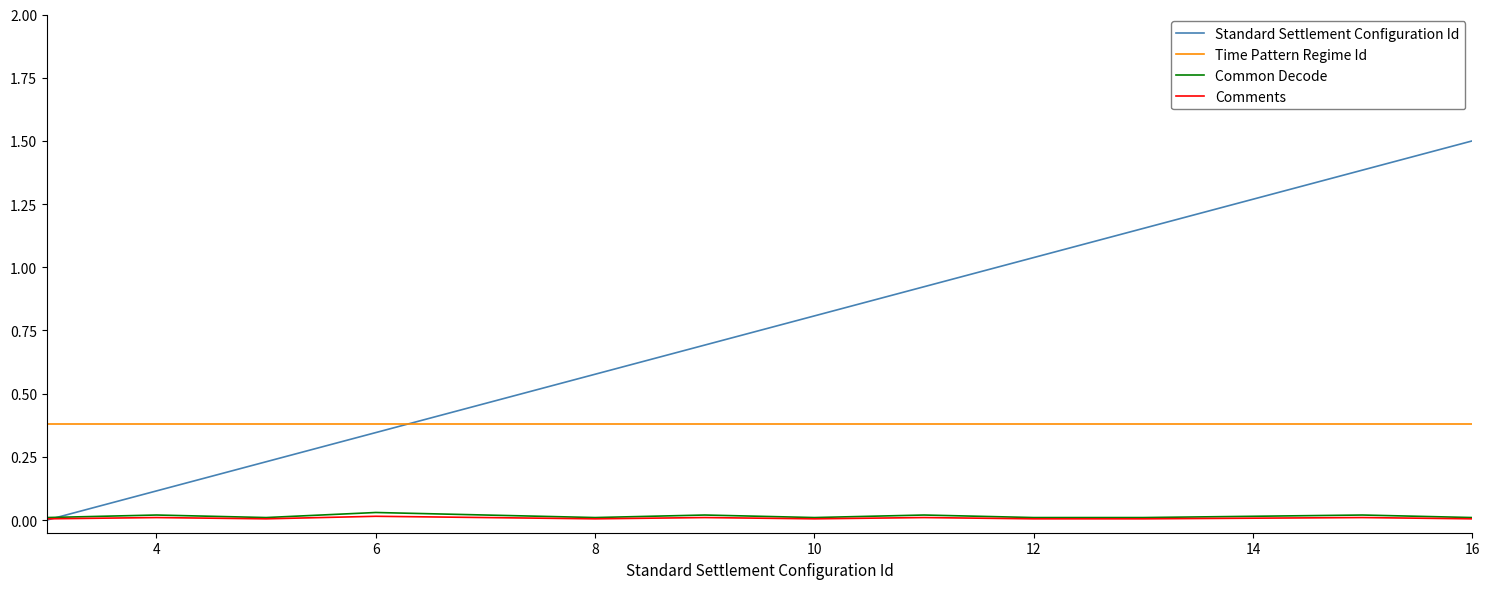

Which series has the largest total across all categories?

Standard Settlement Configuration Id